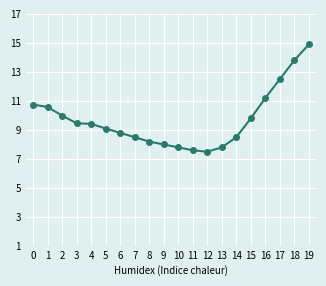

What is the smallest value displayed?

7.5